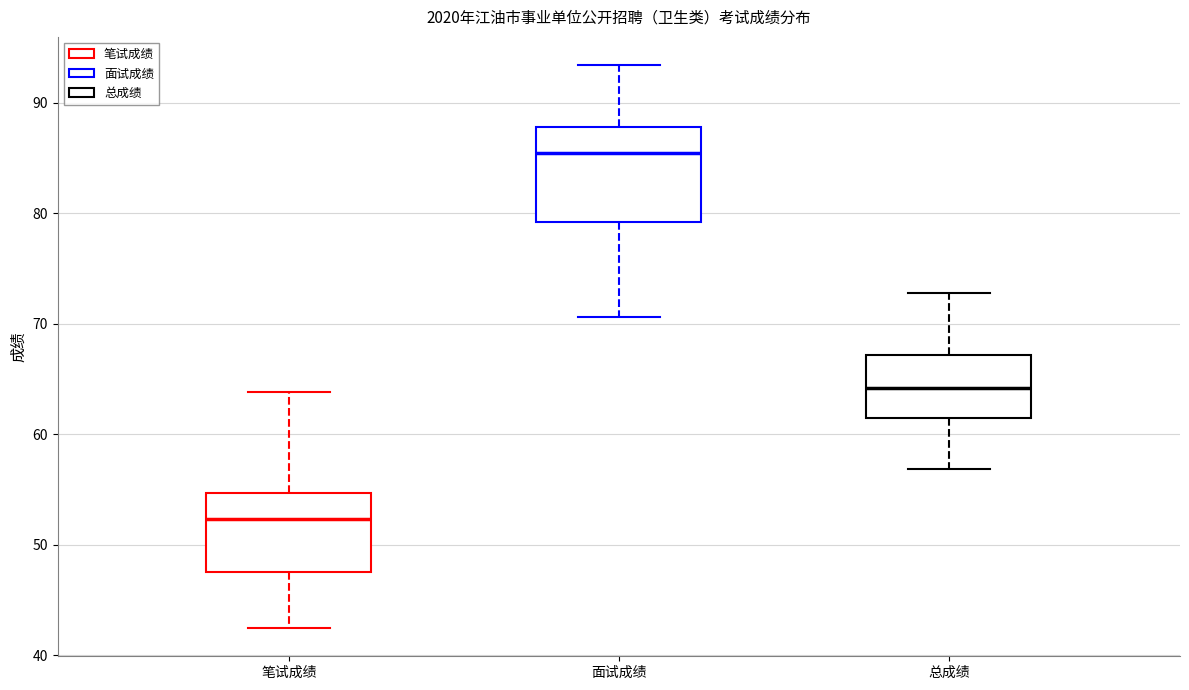

Where does the median line of the box for 面试成绩 sit on the y-axis? The values are not printed on the chart, so give them approximately, as read against the axis.

85